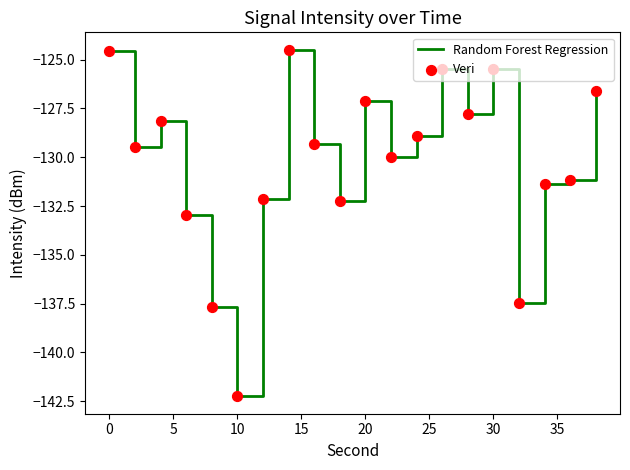

What is the difference between the maximum and minimum values?

17.8